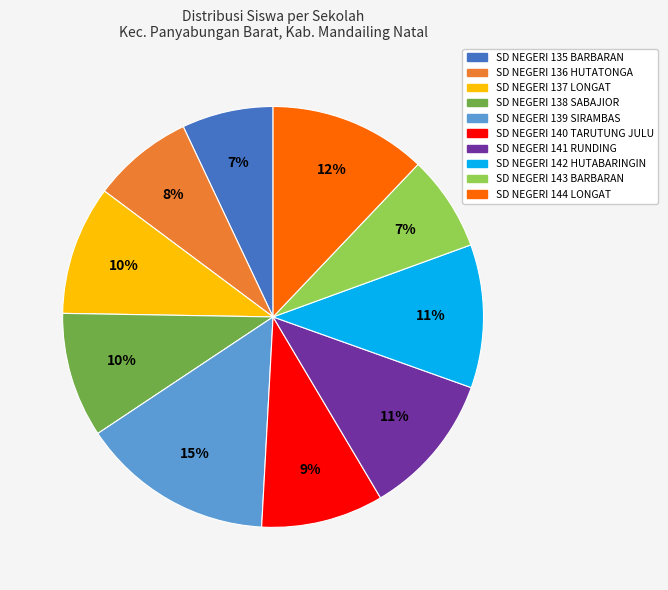

To the nearest percent, what portion does SD NEGERI 139 SIRAMBAS represent?

15%